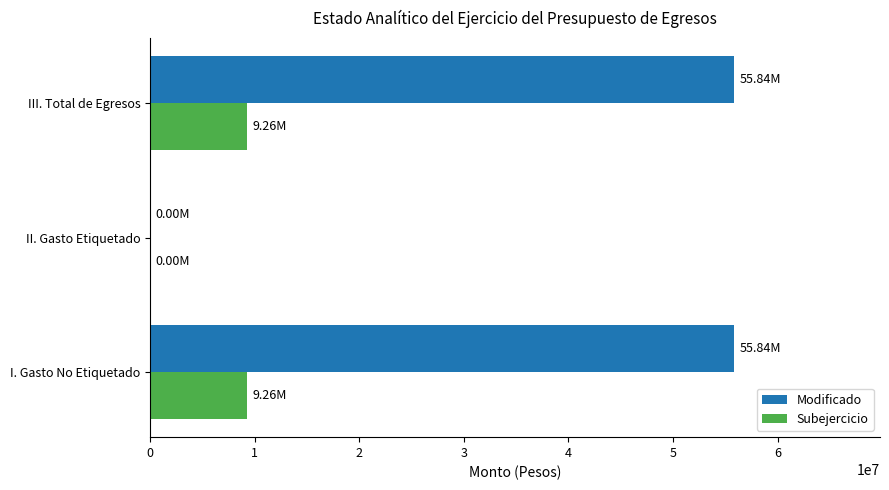

How many positive values does the Modificado series have?

2